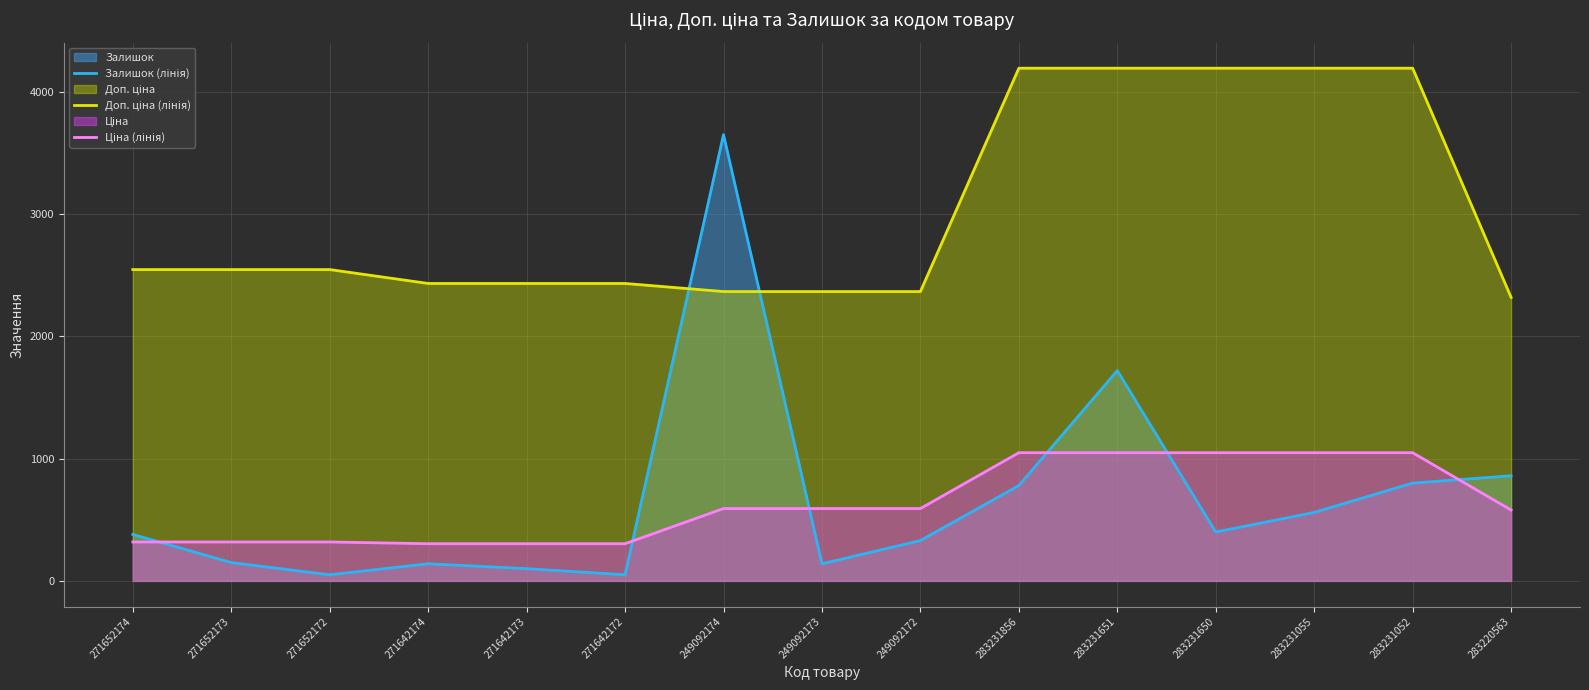

Reading left to right, transcribe all the data shown in this chart.

Залишок (лінія): 380.0	150.0	50.0	140.0	100.0	50.0	3650.0	140.0	330.0	780.0	1720.0	400.0	560.0	800.0	860.0
Доп. ціна (лінія): 2546.4	2546.4	2546.4	2432.8	2432.8	2432.8	2366.5	2366.5	2366.5	4193.5	4193.5	4193.5	4193.5	4193.5	2319.2
Ціна (лінія): 318.3	318.3	318.3	304.1	304.1	304.1	591.6	591.6	591.6	1048.4	1048.4	1048.4	1048.4	1048.4	579.8